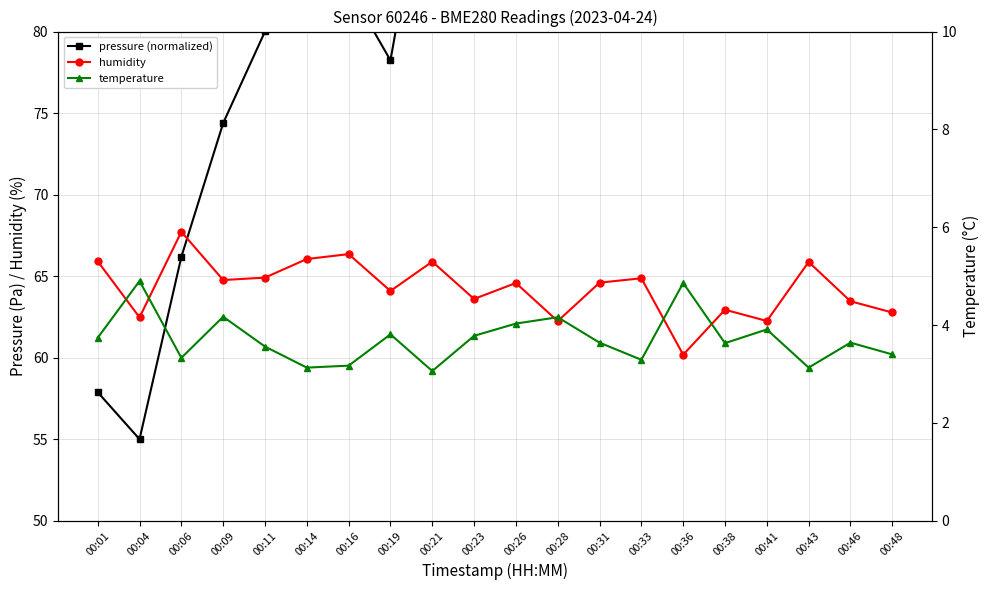

How many intersections are there between humidity and pressure (normalized)?

1